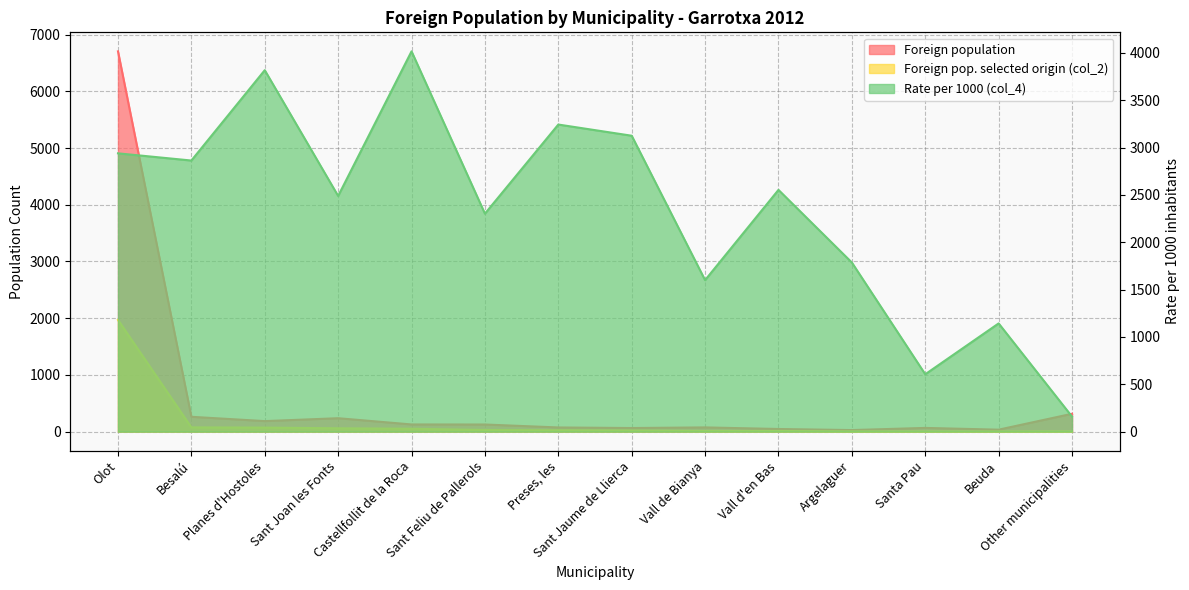

What is the difference between the highest and lowest values at Argelaguer?

1781